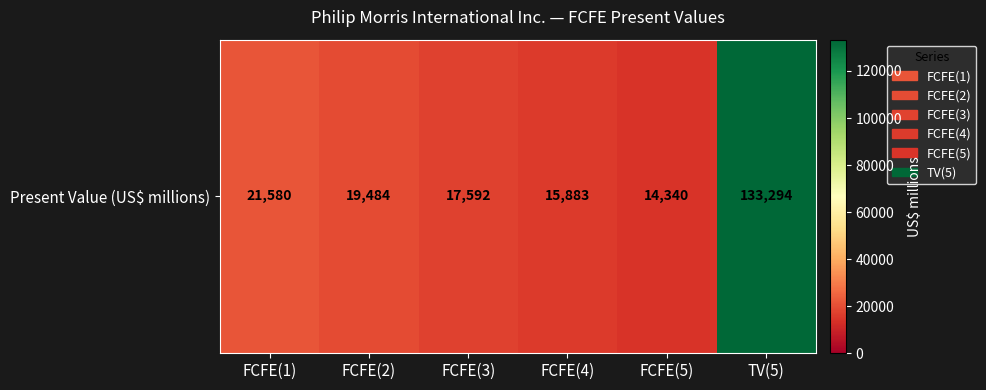

Count the number of values greater than 19484.

2